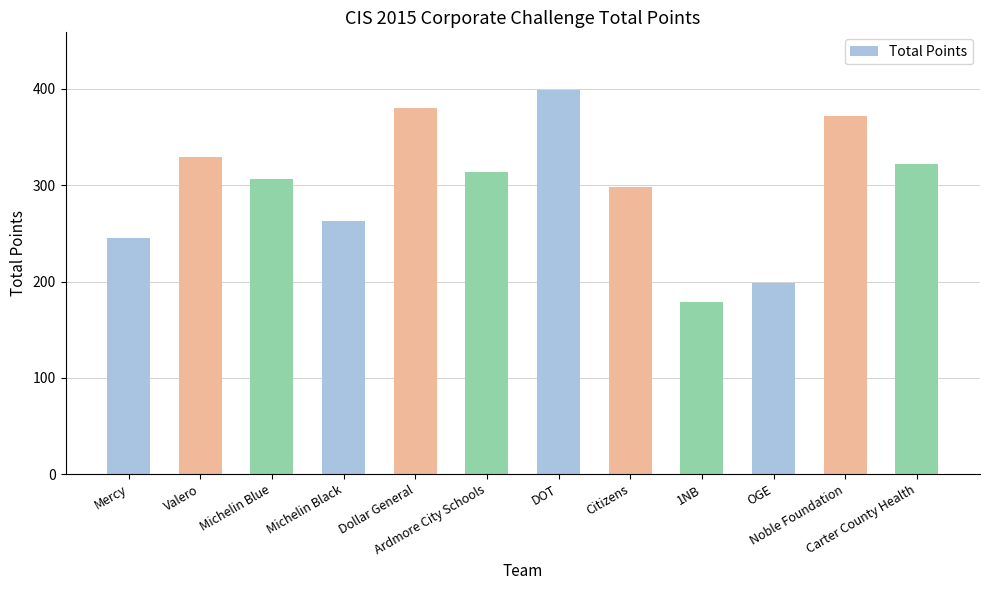

What is the greatest value displayed?

399